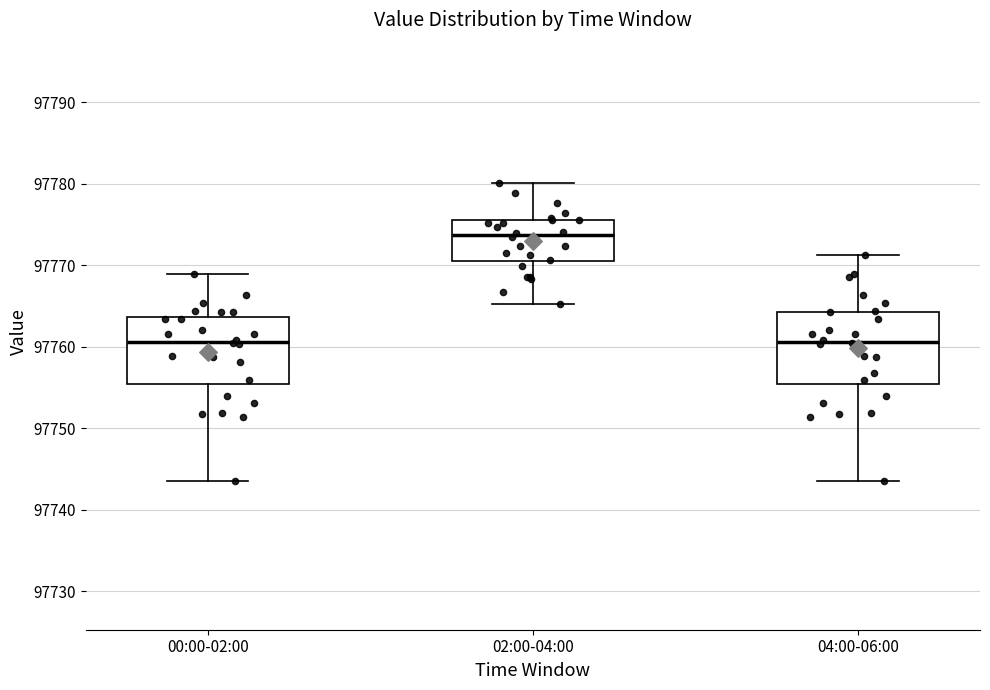

Reading left to right, transcribe this box plot: for each box, give where its median line is, the range the box spans, and where its two whiskers end, as read against the y-axis. The values are not printed on the chart, so give them approximately, as read against the axis.

00:00-02:00: median 97761, box 97755 to 97764, whiskers 97744 to 97769
02:00-04:00: median 97774, box 97771 to 97776, whiskers 97765 to 97780
04:00-06:00: median 97761, box 97755 to 97764, whiskers 97744 to 97771